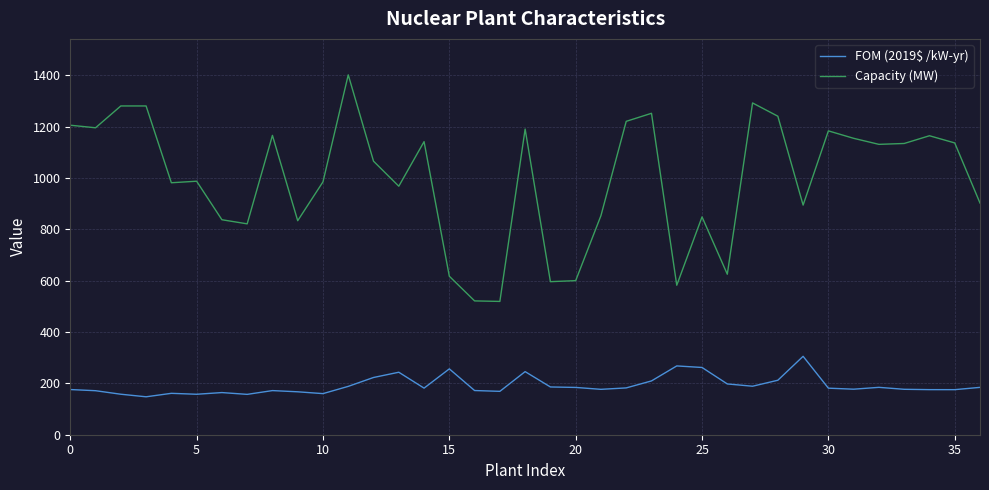

Which series has the largest total across all categories?

Capacity (MW)